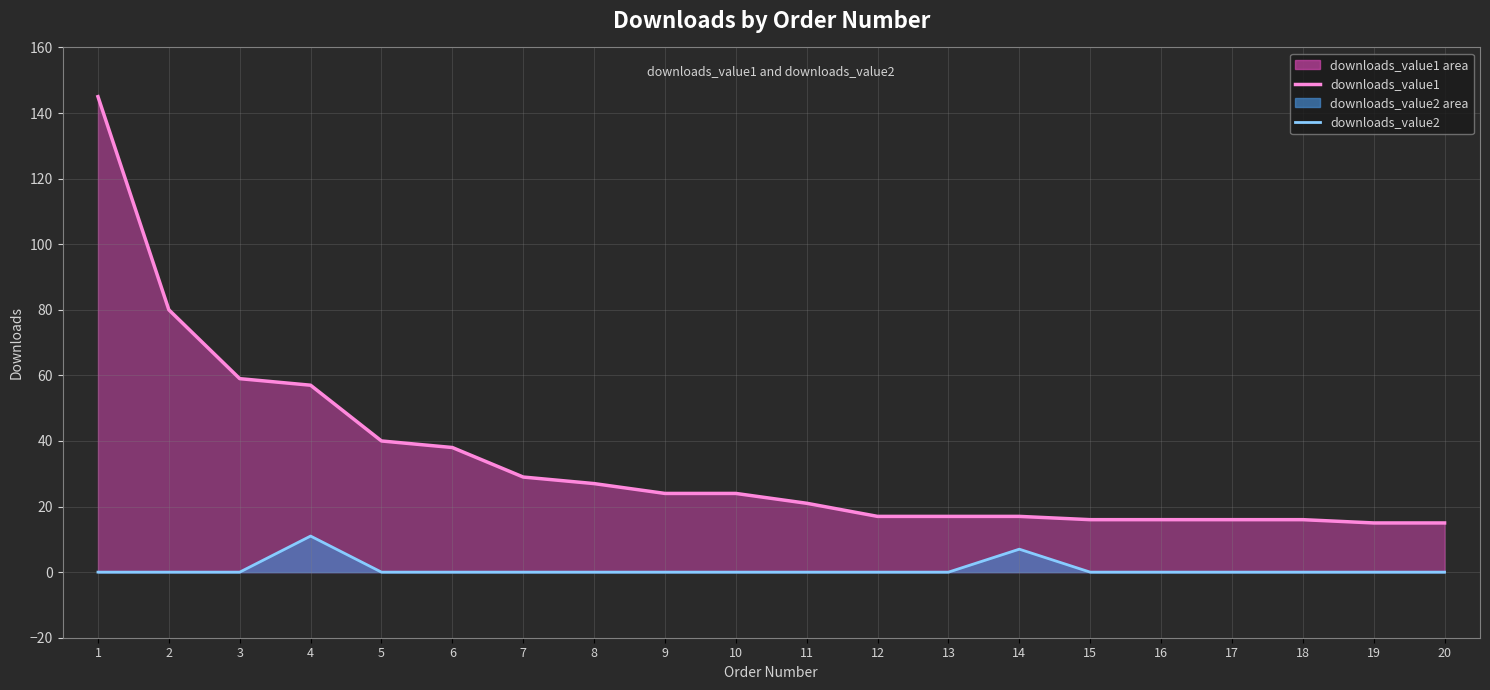

Which series changed the most between 12 and 14?

downloads_value2